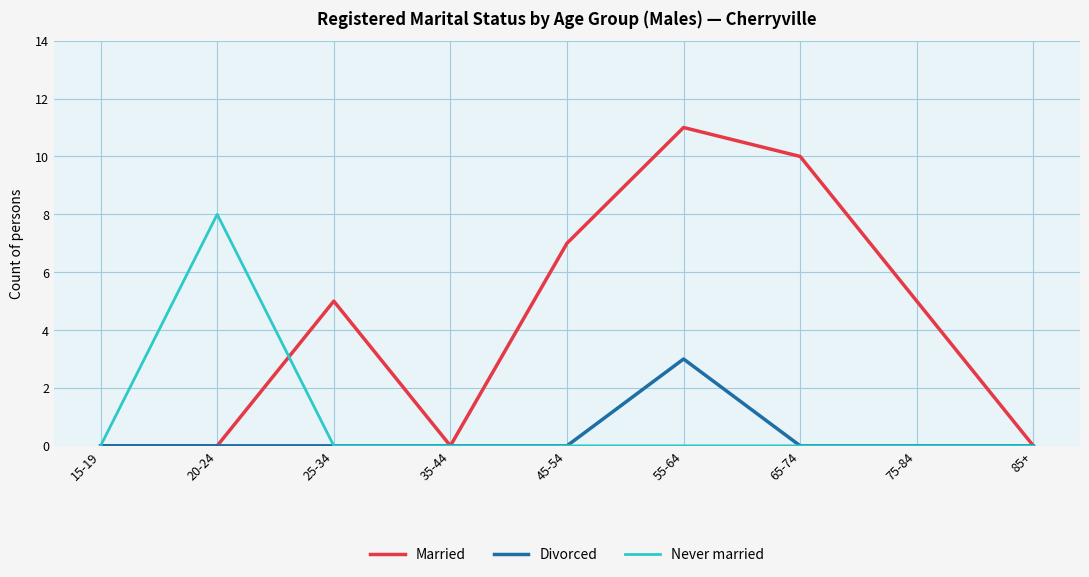

How many categories are shown in the chart?

9